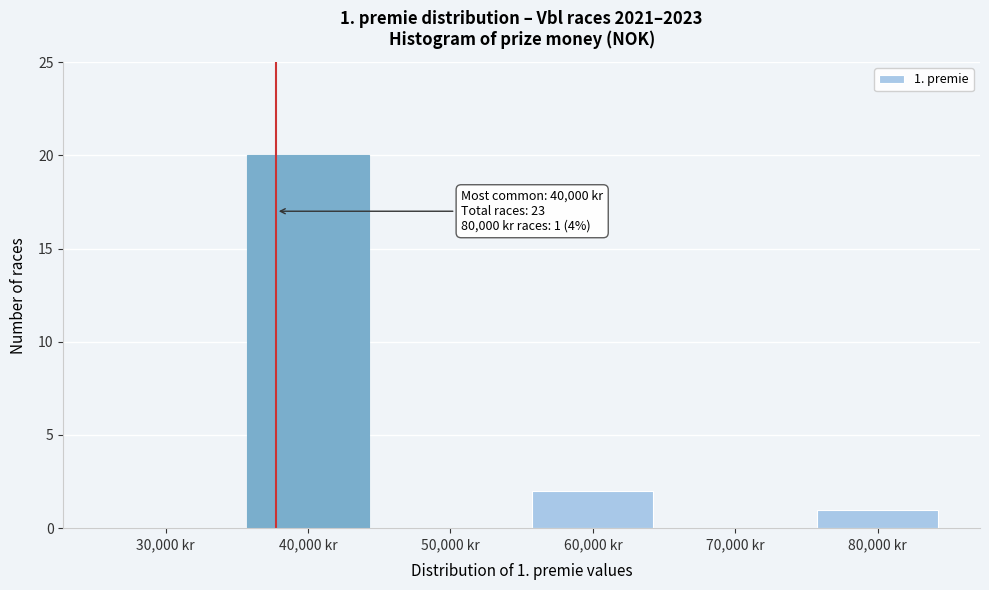

Reading right to left, what are all the values shown in this chart?

80,000 kr=1	70,000 kr=0	60,000 kr=2	50,000 kr=0	40,000 kr=20	30,000 kr=0